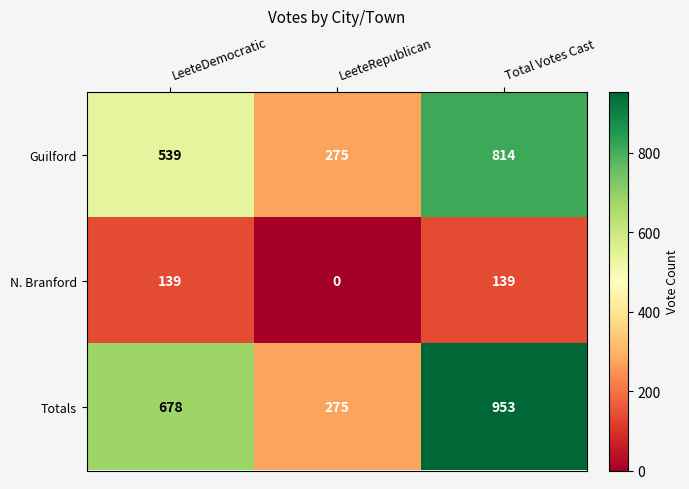

How many series are shown in this chart?

3